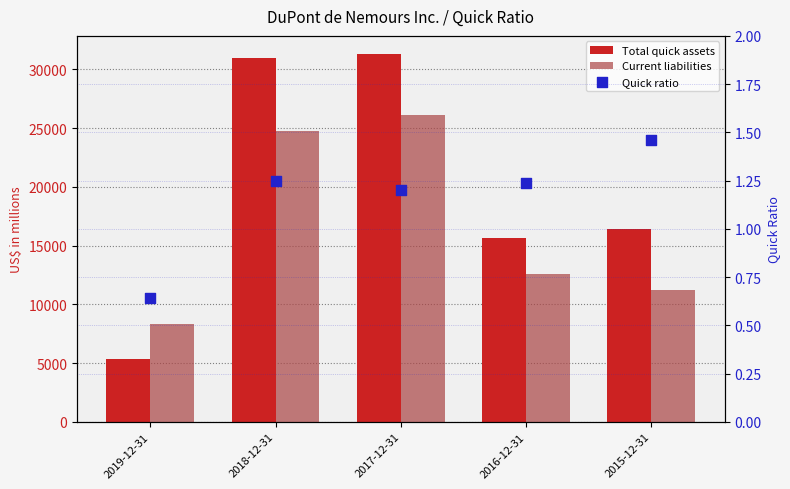

Which series has the largest total across all categories?

Total quick assets